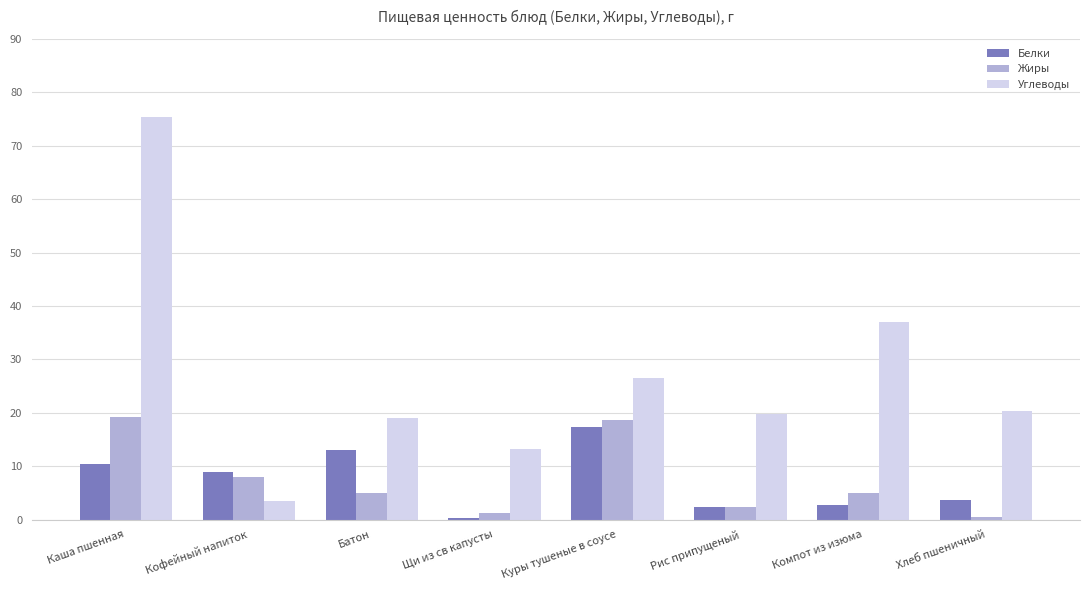

What is the sum of the Жиры values at Куры тушеные в соусе and Компот из изюма?

23.5